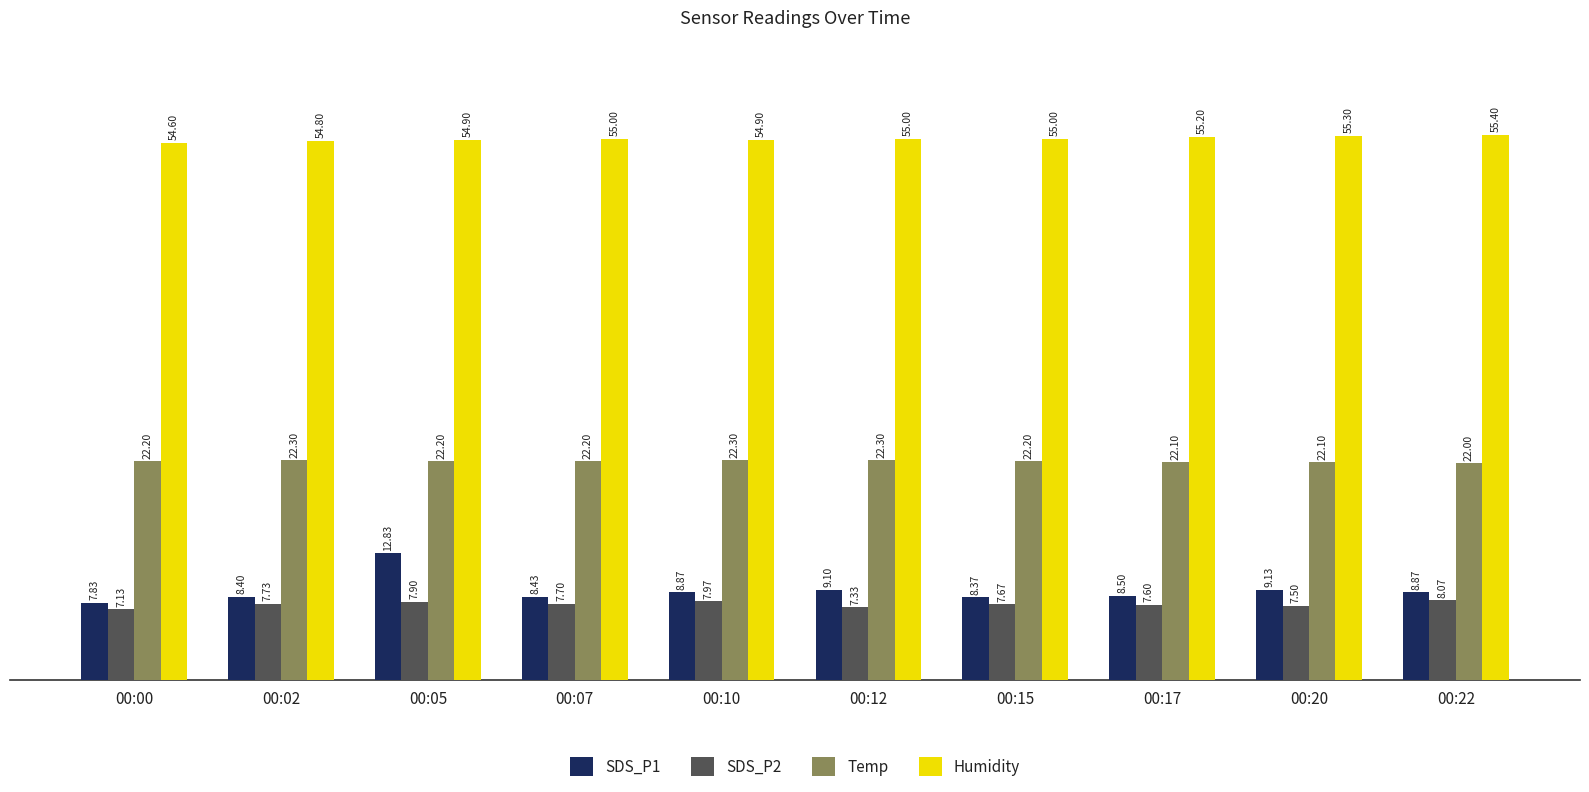

How many groups of bars are there?

10